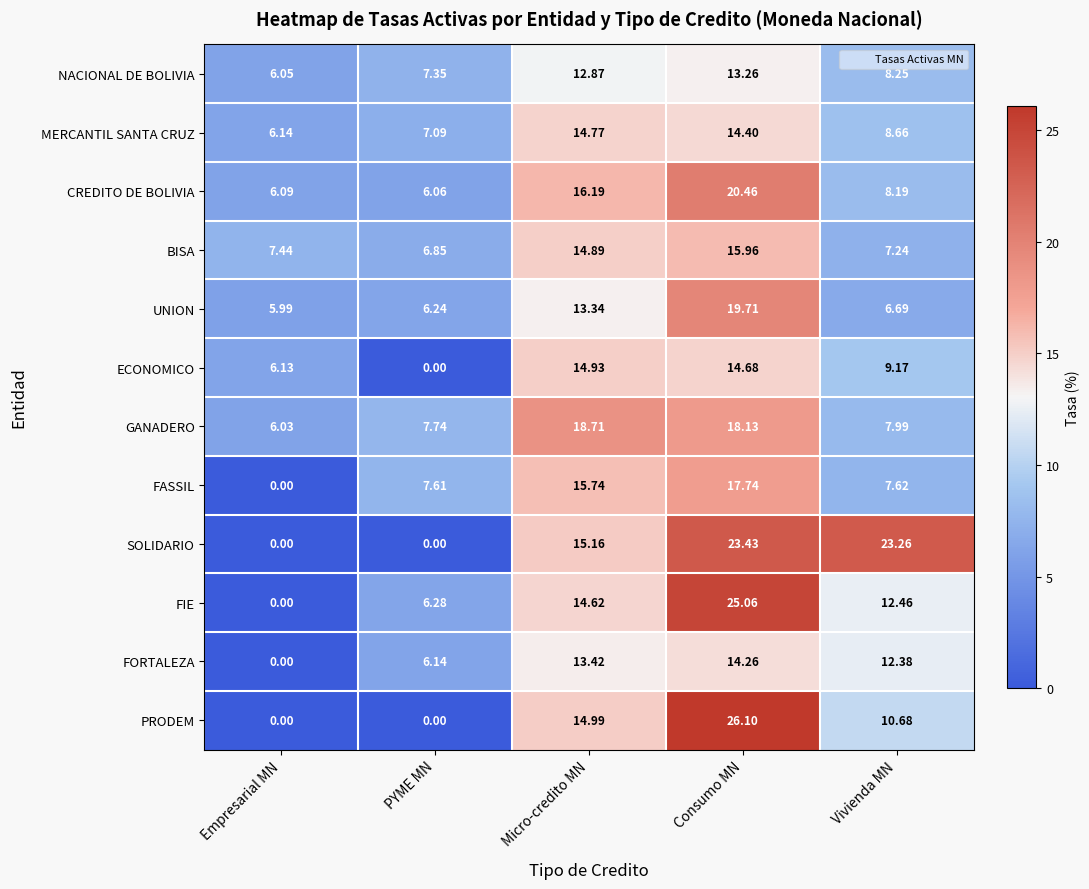

Where is UNION nearest to the value 12?

Micro-credito MN